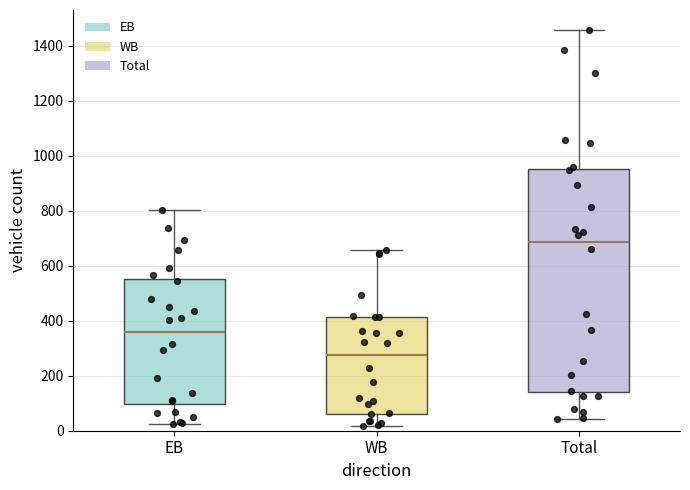

Reading left to right, transcribe this box plot: for each box, give where its median line is, the range the box spans, and where its two whiskers end, as read against the y-axis. The values are not printed on the chart, so give them approximately, as read against the axis.

EB: median 360, box 100 to 560, whiskers 20 to 800
WB: median 280, box 60 to 420, whiskers 20 to 660
Total: median 680, box 140 to 960, whiskers 40 to 1460